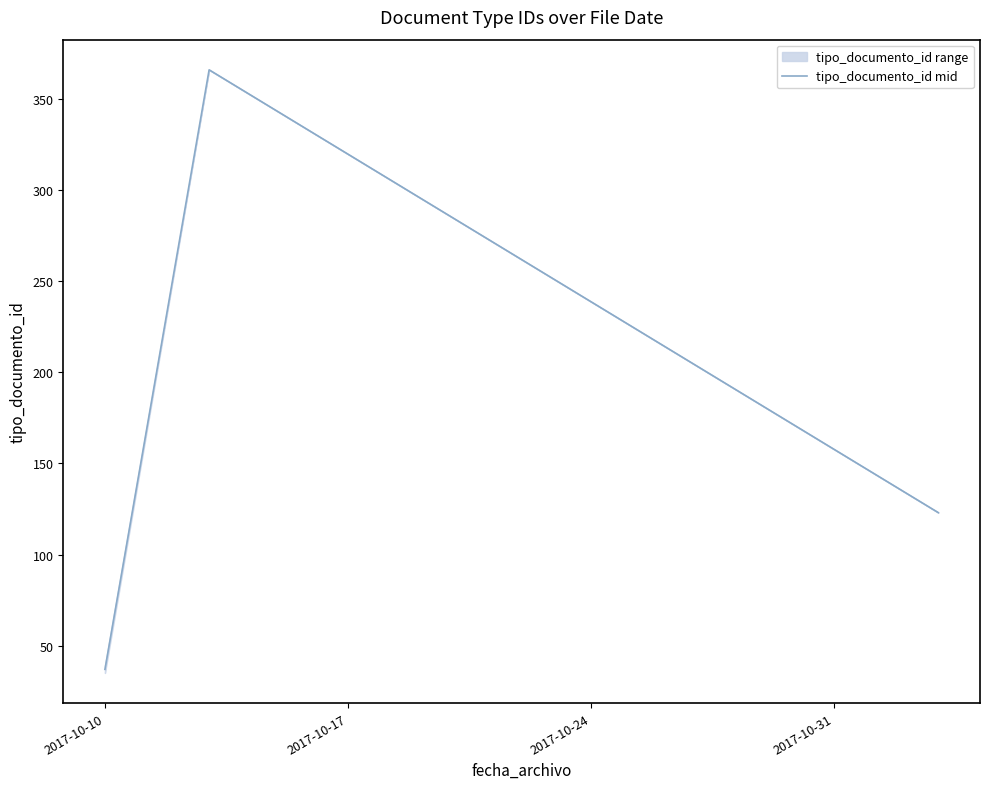

What is the maximum value for tipo_documento_id mid?

366